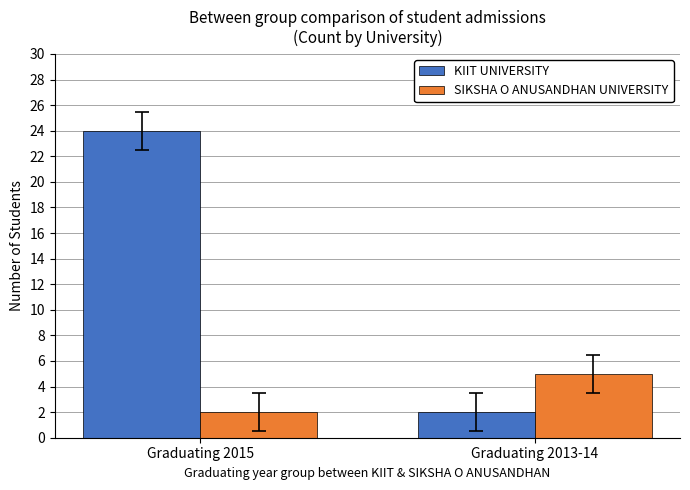

Which series has the largest total across all categories?

KIIT UNIVERSITY